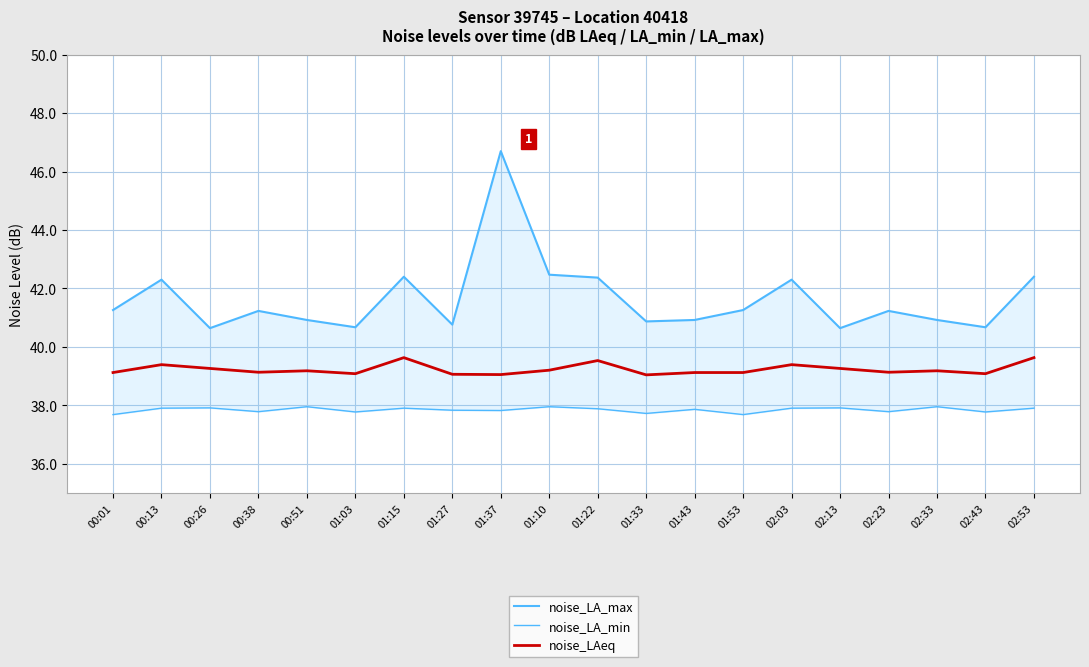

True or false: noise_LAeq has a value of 68.0 at 00:01.

False